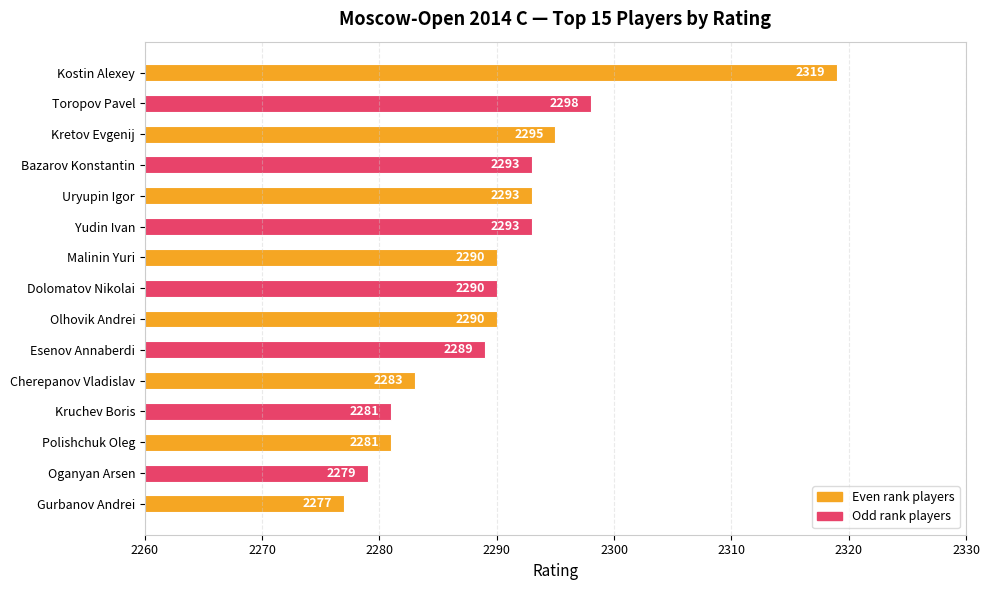

True or false: the data shows 2290 at Olhovik Andrei.

True